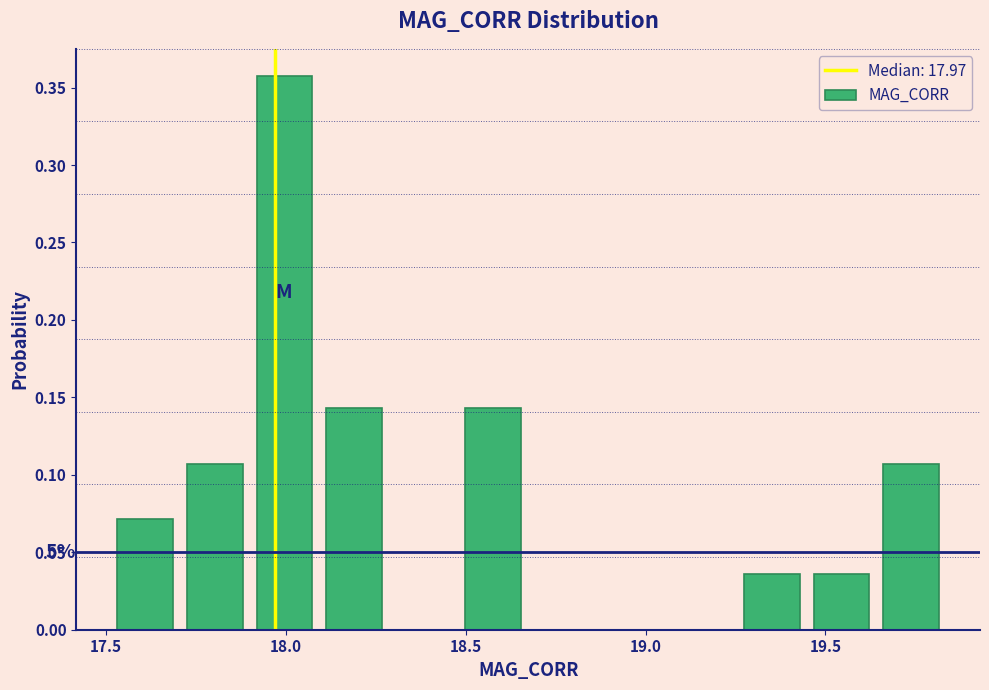

Around what value on the x-axis is the tallest bar? Give the approximate position of its centre, as read against the axis.

18.00